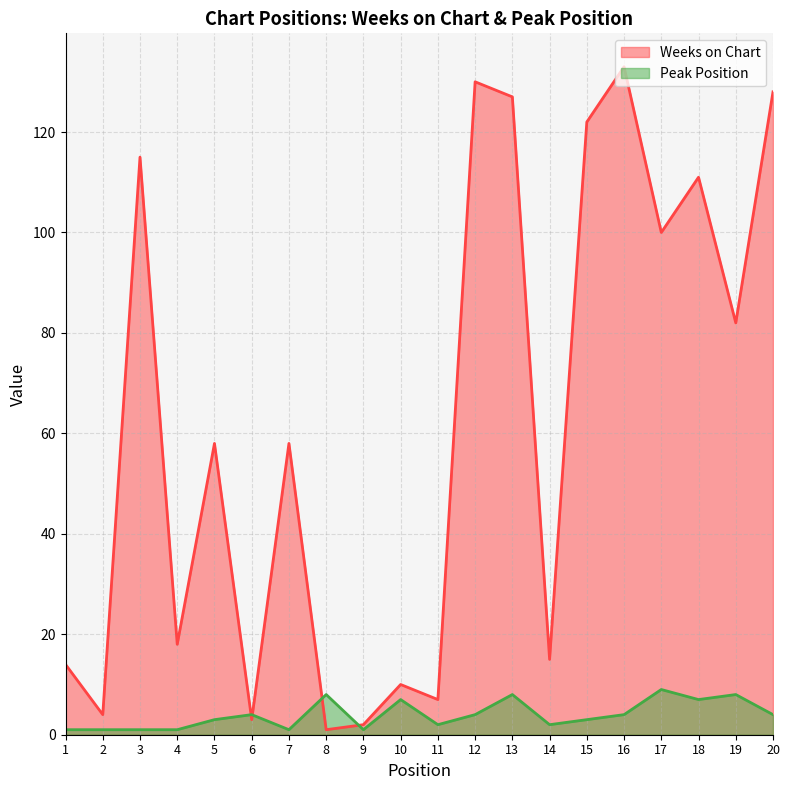

How many intersections are there between Weeks on Chart and Peak Position?

4